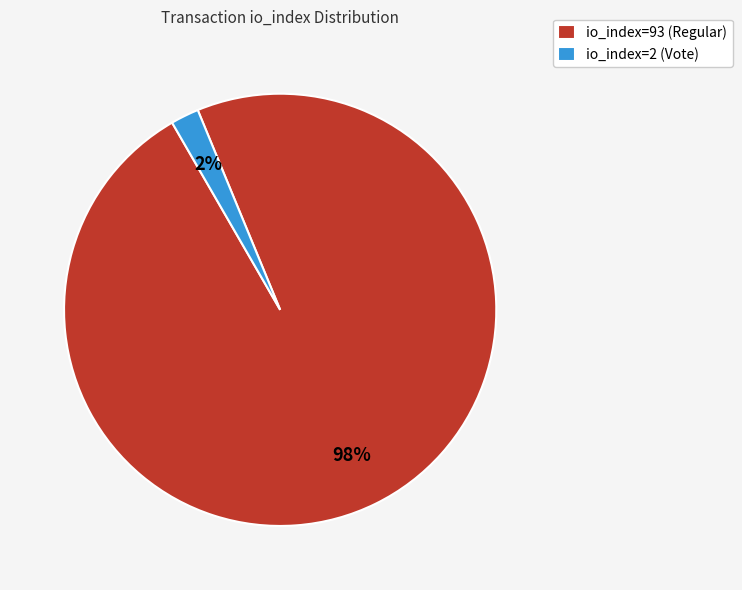

Between io_index=93 (Regular) and io_index=2 (Vote), which is larger?

io_index=93 (Regular)